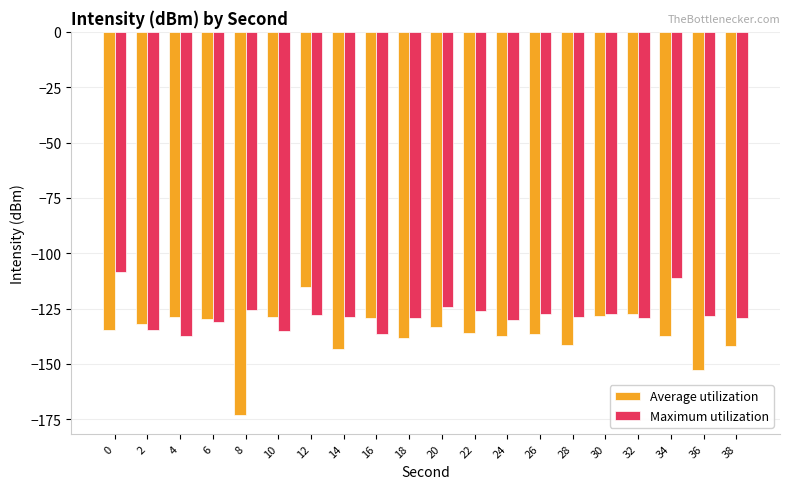

How many data points does each series have?

20